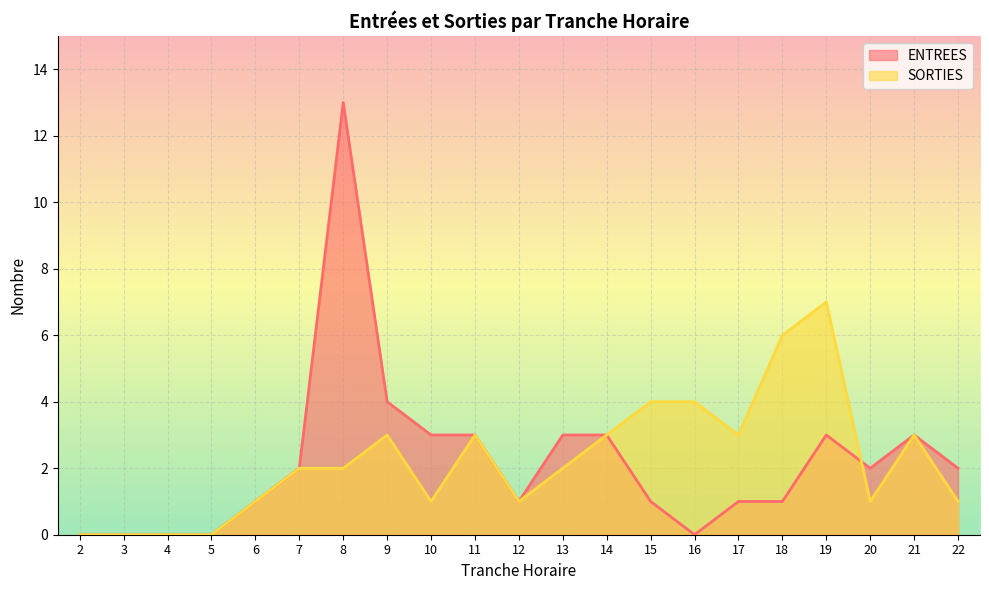

How many data points in SORTIES are above 2?

9